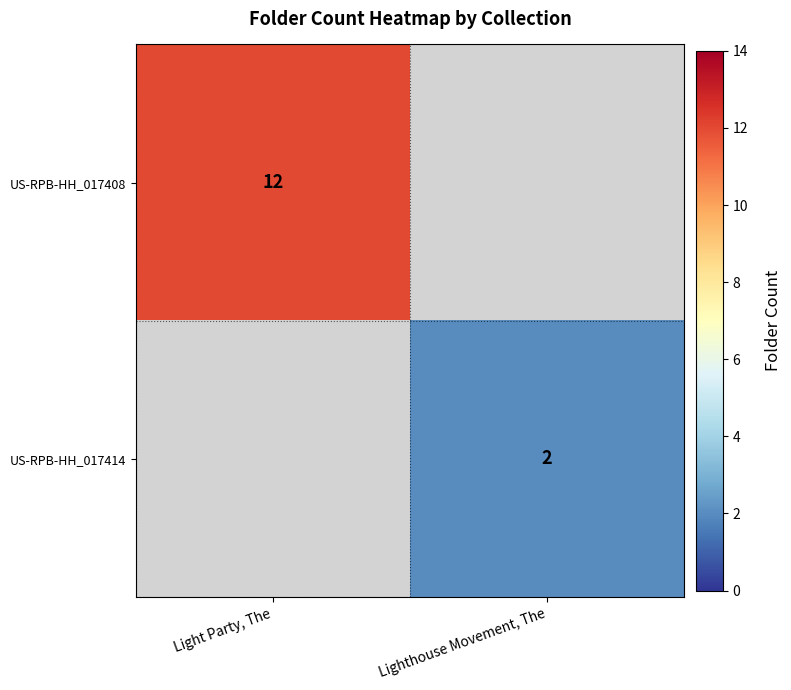

The US-RPB-HH_017414 series shows 2 at Lighthouse Movement, The. True or false?

True